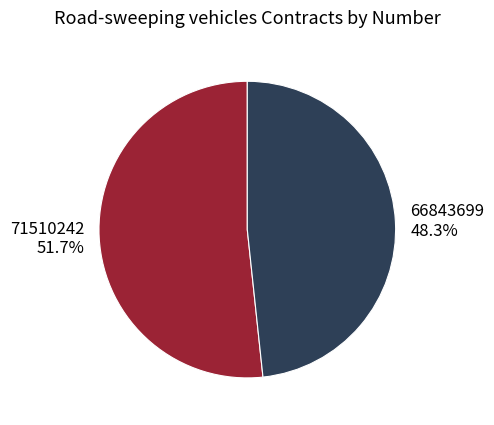

Between 71510242 51.7% and 66843699 48.3%, which is larger?

71510242 51.7%